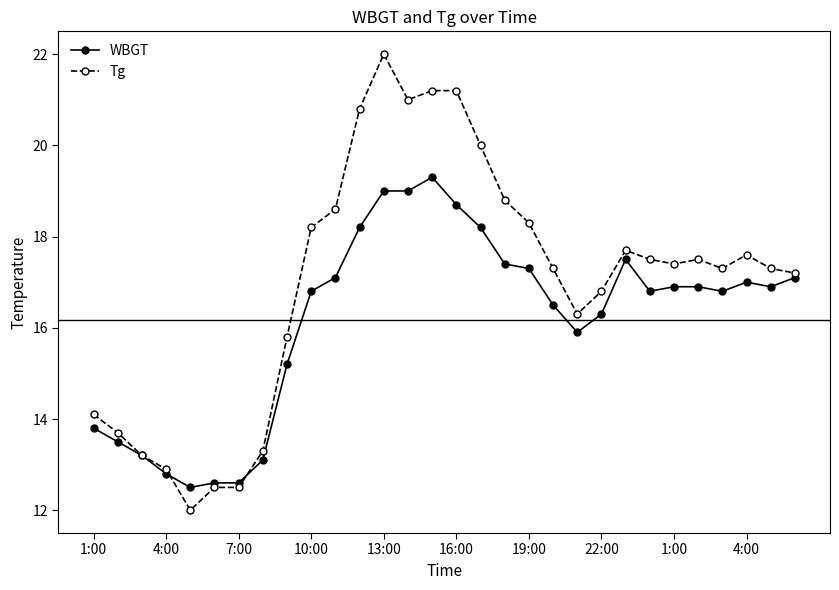

What is the lowest value of the Tg series?

12.0